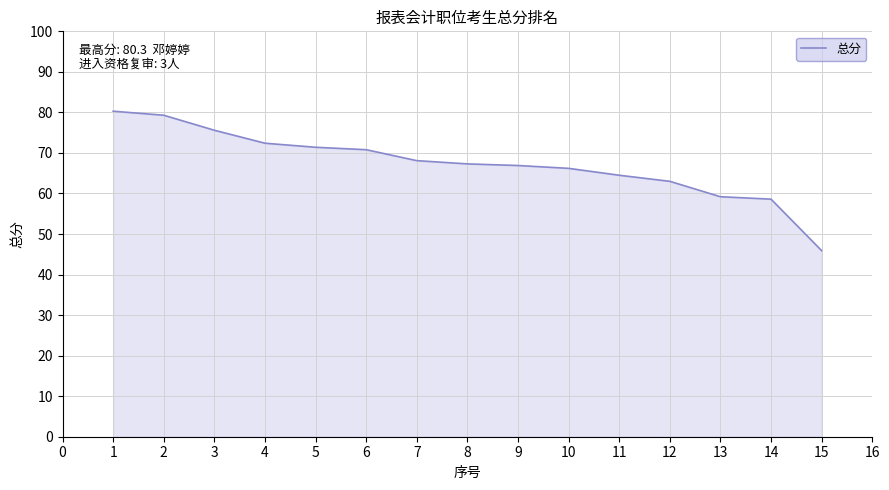

The value at 9 is 66.9. True or false?

True